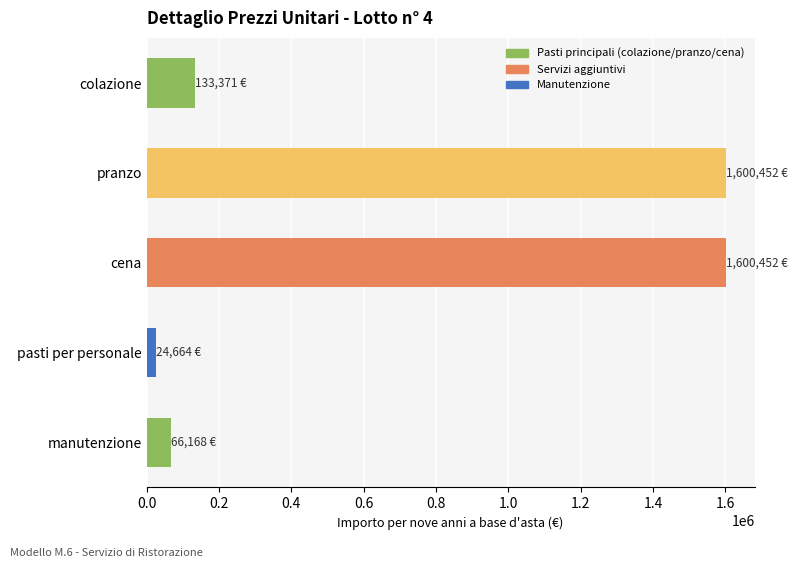

Reading top to bottom, extract all data points from this chart.

133371.0	1600452.0	1600452.0	24663.6	66168.0